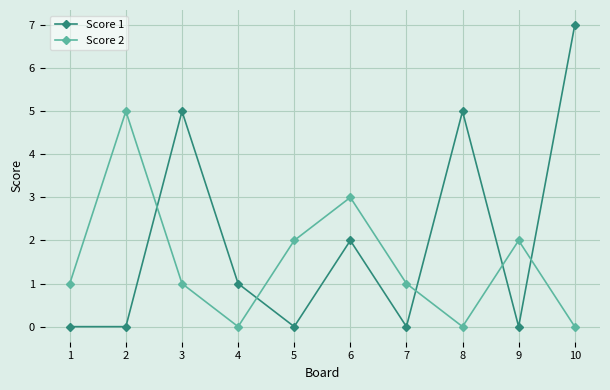

At 2, list the series in order from smallest to largest.

Score 1, Score 2